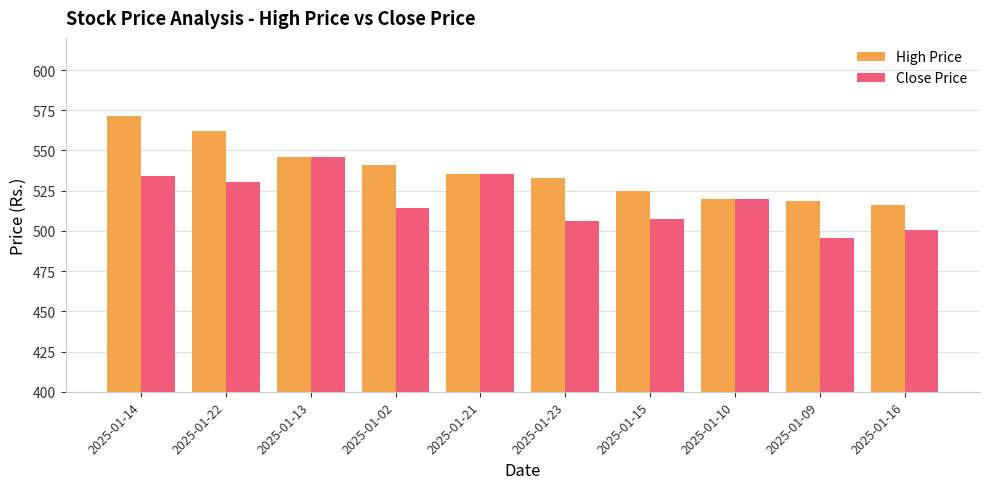

What is the label of the 10th bar from the left?

2025-01-16